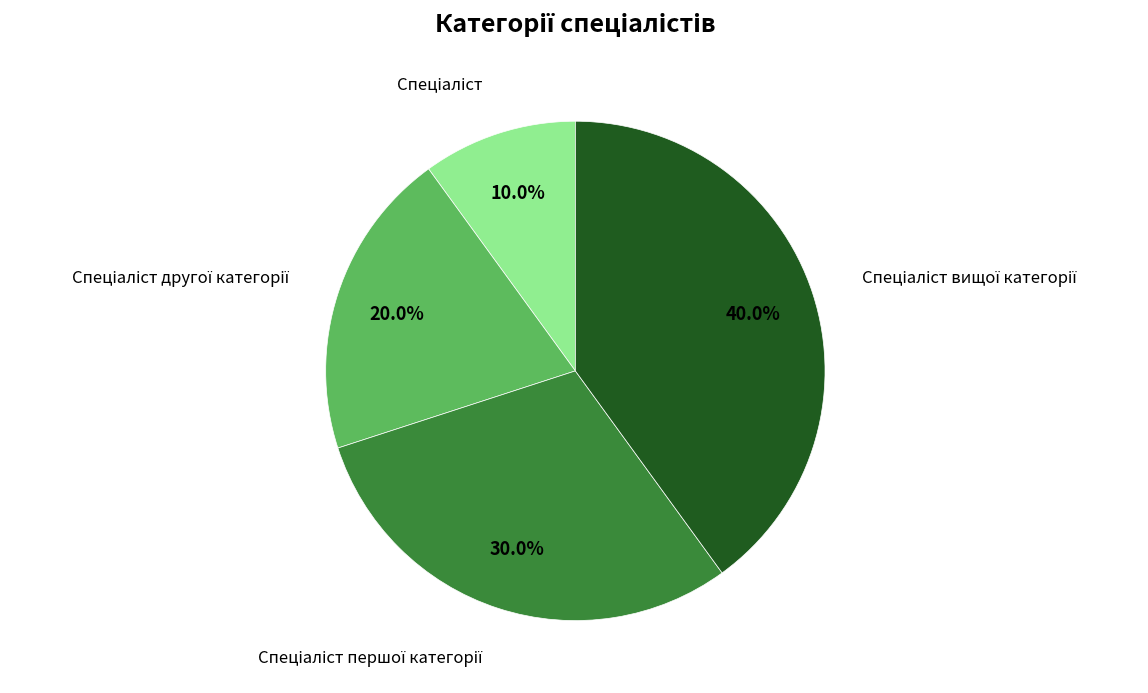

Is there a majority slice in this chart?

No